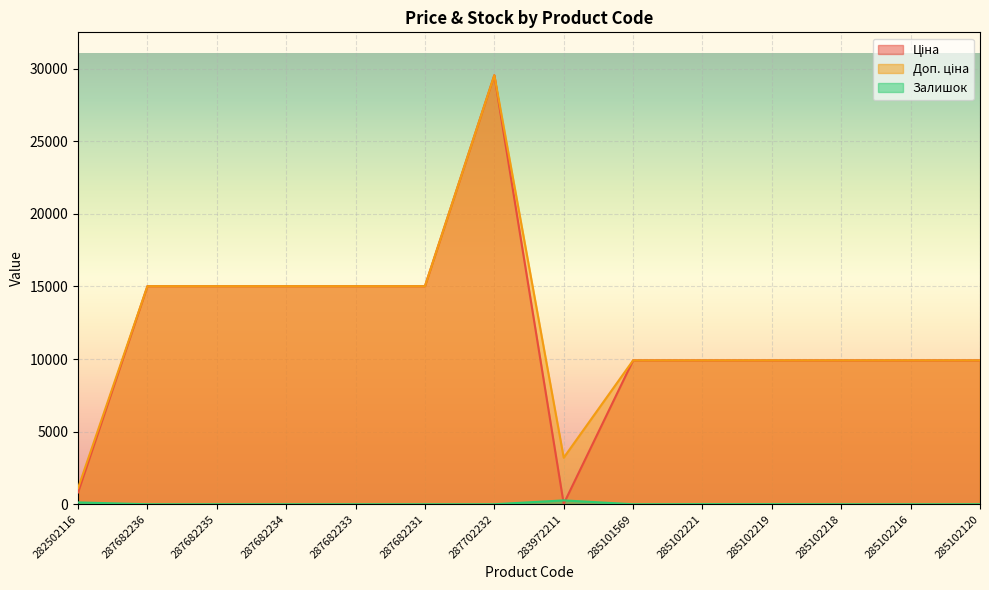

How many lines are shown in the chart?

3